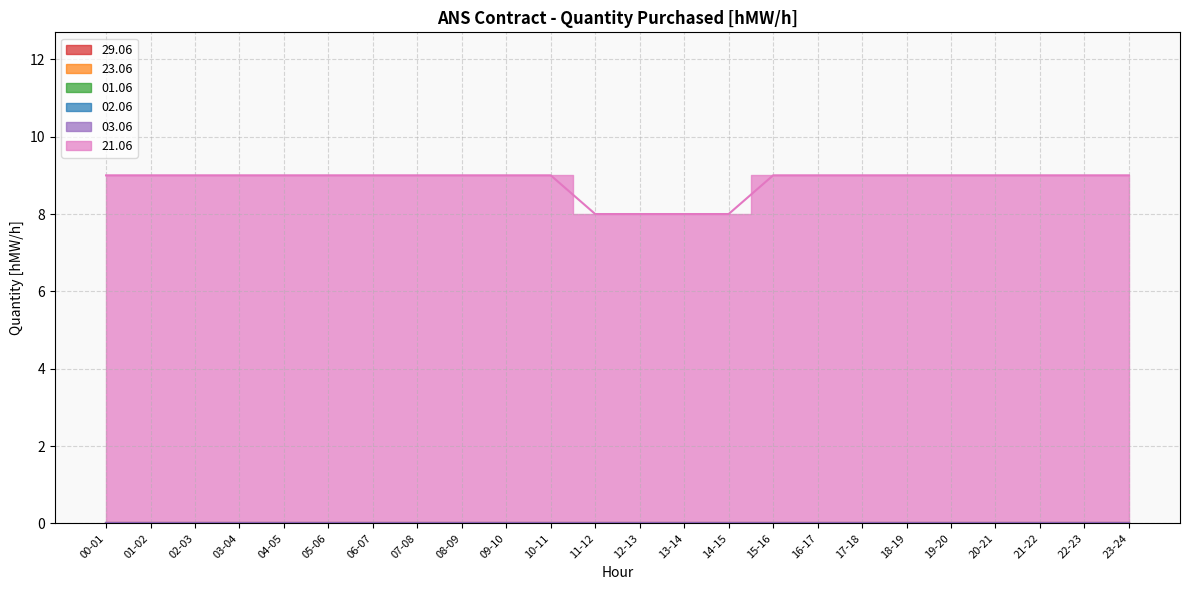

Rank the series by their maximum value, from lowest to highest.

29.06, 23.06, 01.06, 02.06, 03.06, 21.06